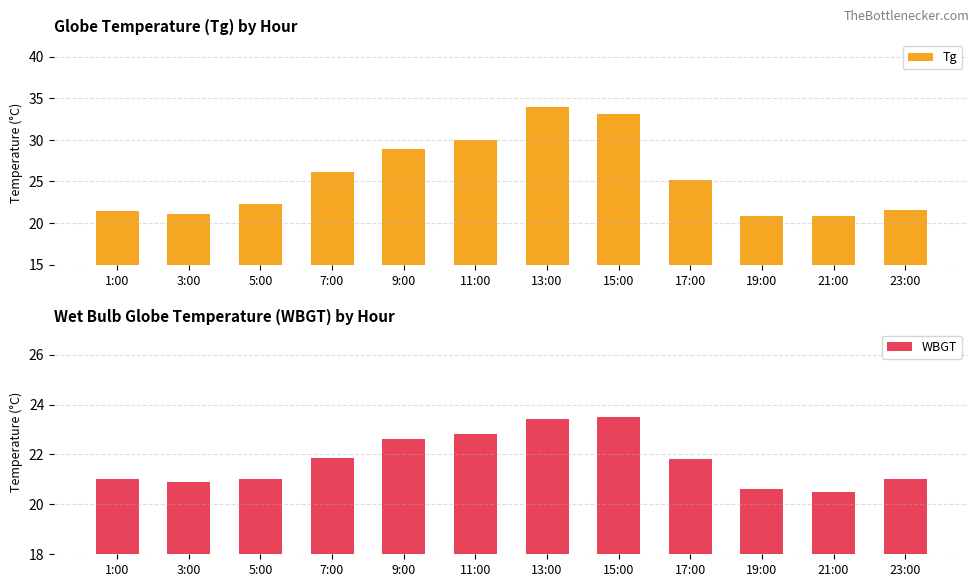

Where does the WBGT series first go above 21?

7:00